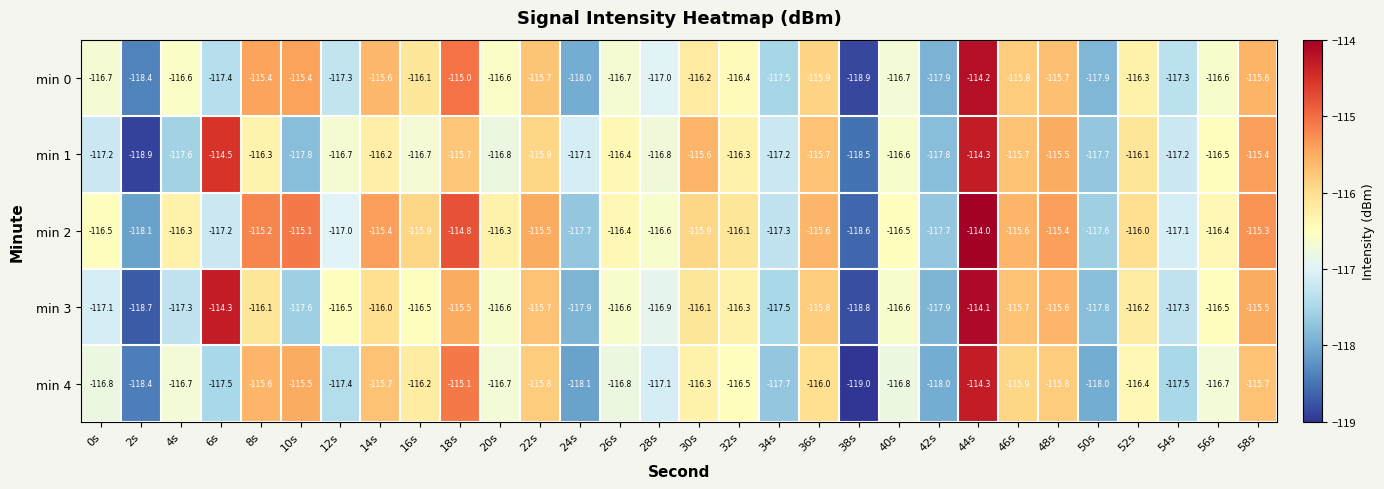

What is the approximate value of min 4 at 52s?

-116.4